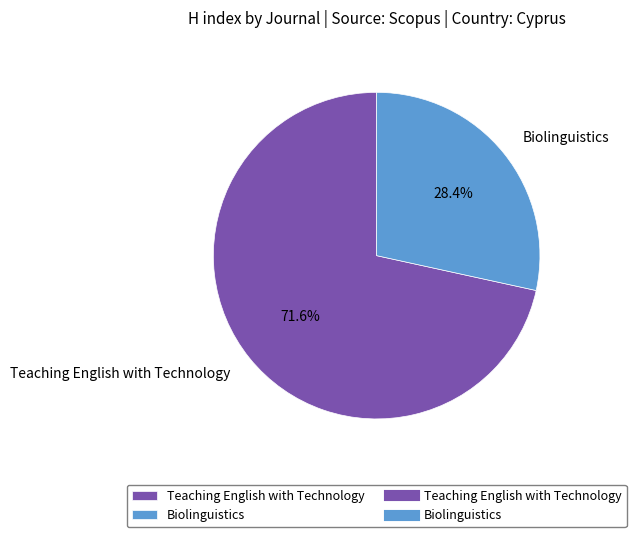

To the nearest percent, what is the average slice percentage?

50%